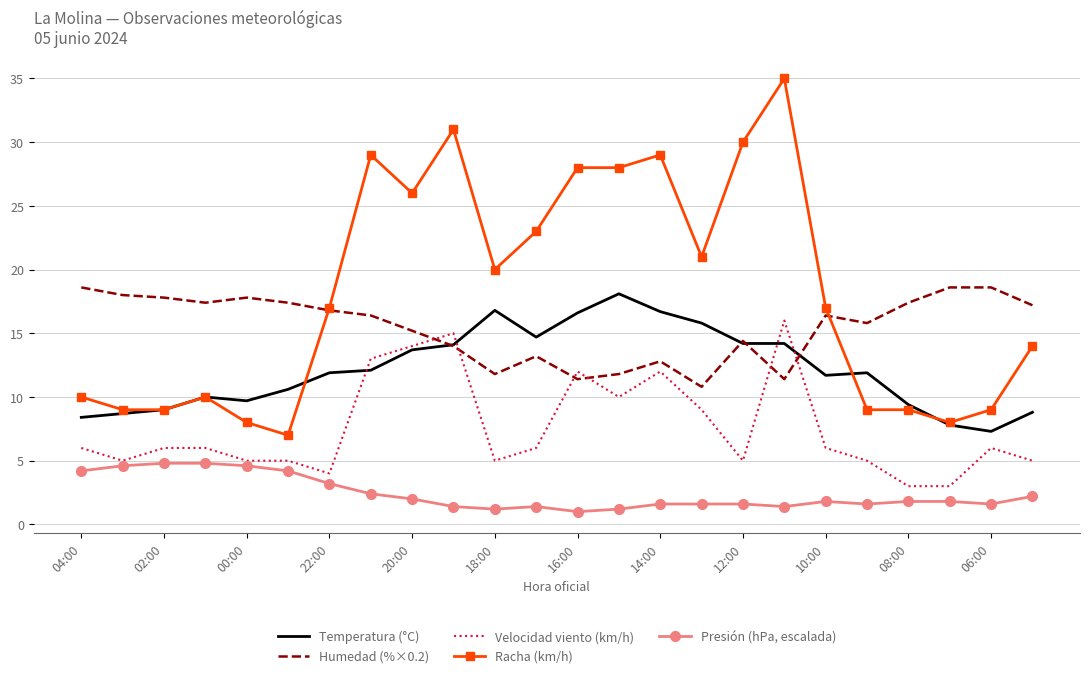

Rank the series by their maximum value, from lowest to highest.

Presión (hPa, escalada), Velocidad viento (km/h), Temperatura (°C), Humedad (%×0.2), Racha (km/h)